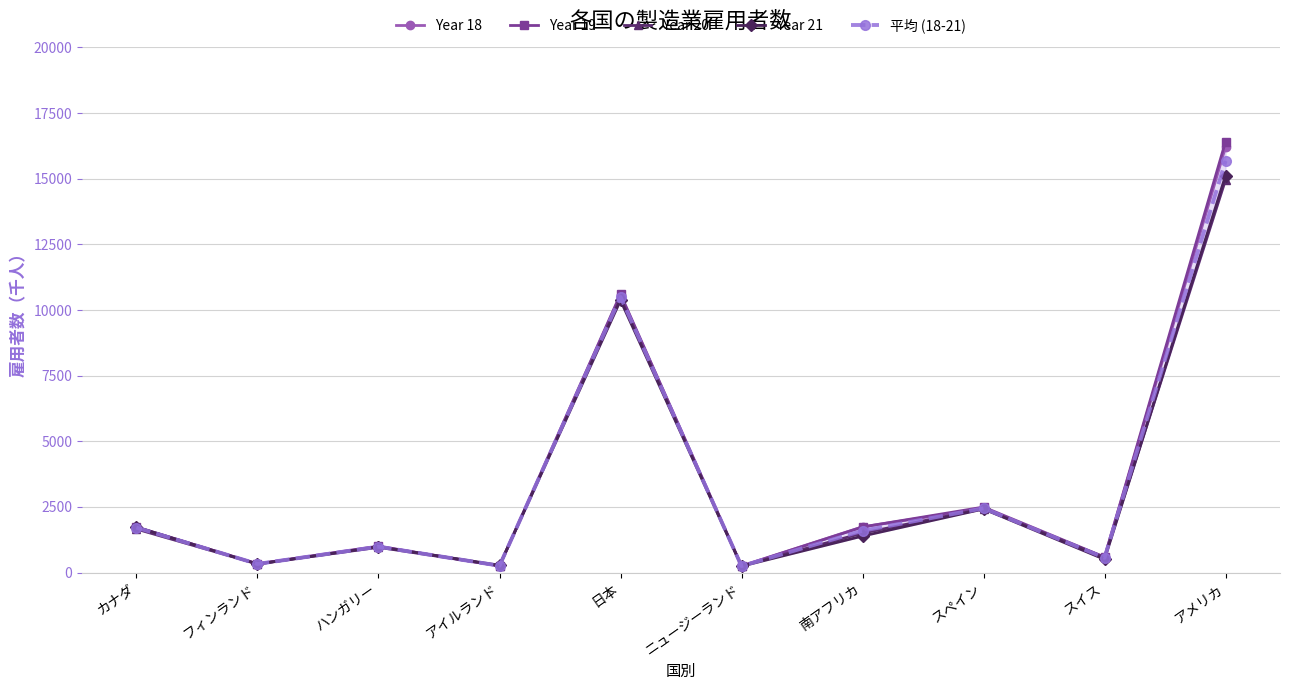

How many intersections are there between Year 20 and 平均 (18-21)?

6